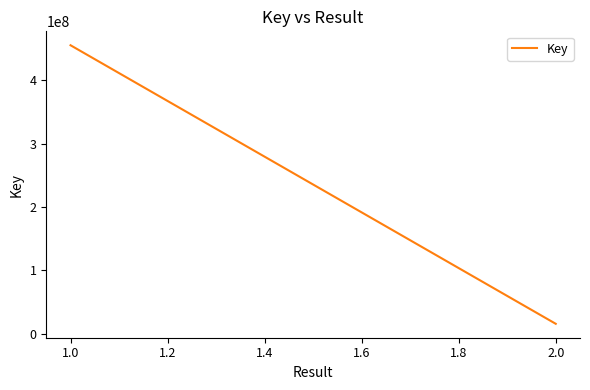

How many data points are less than 455604933?

1